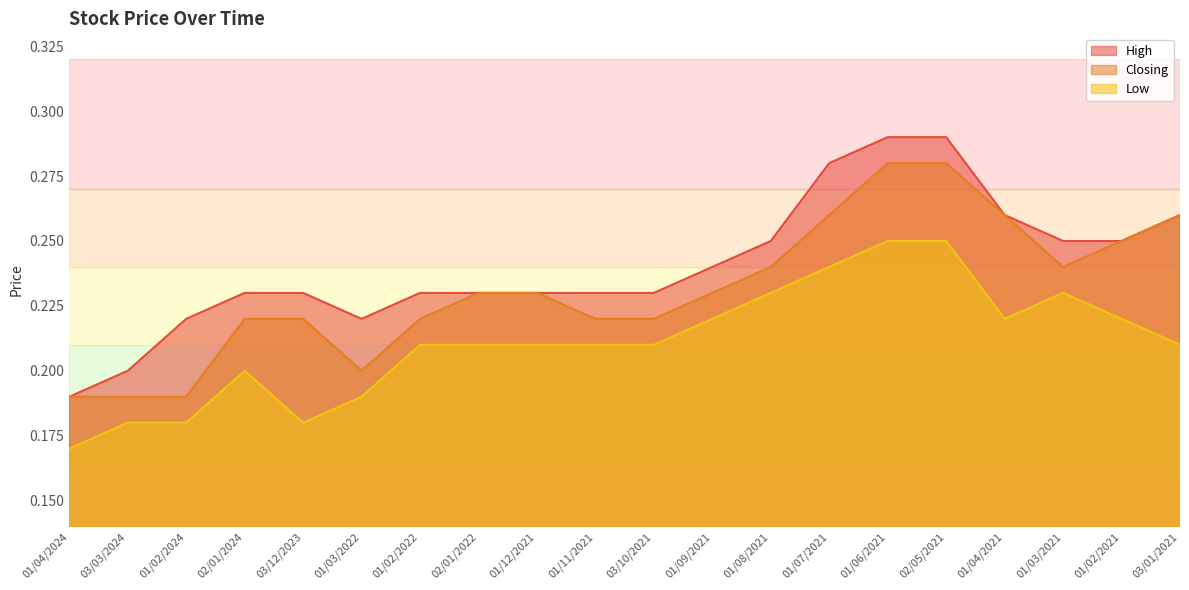

What is the sum of all Low values?

4.2